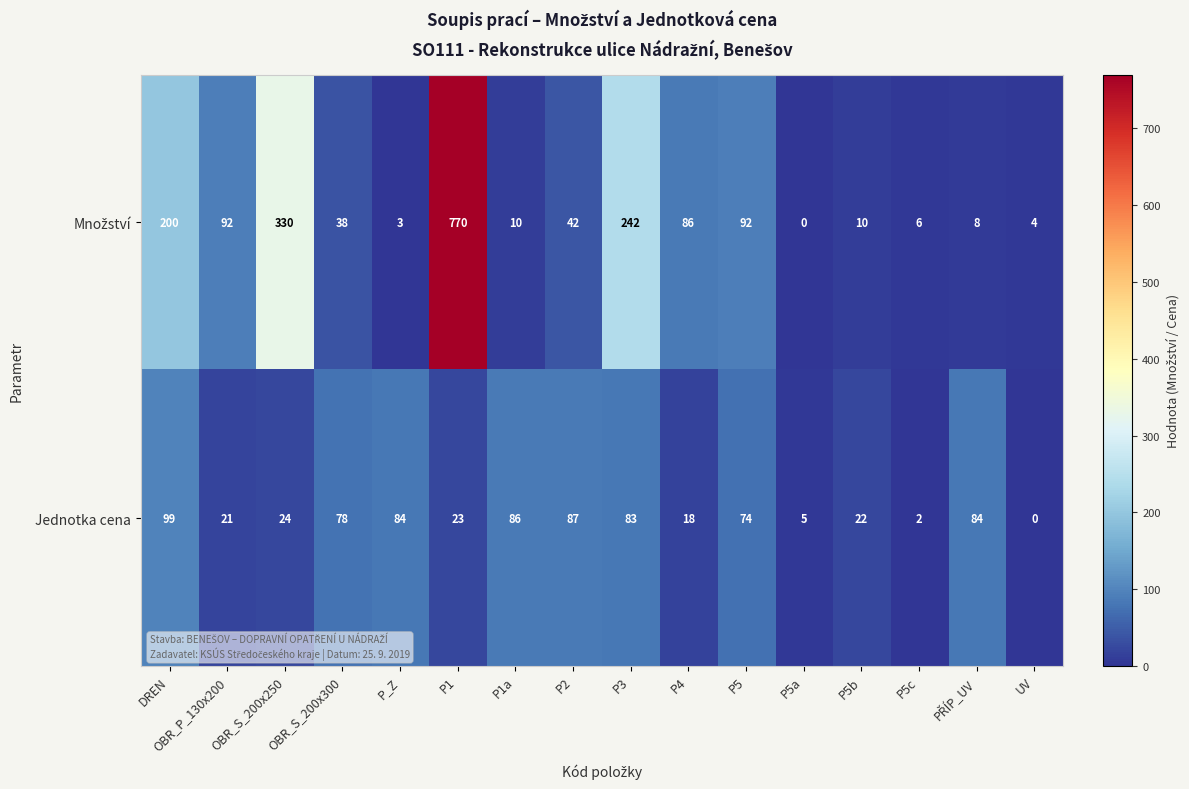

At which category is the sum across all series the highest?

P1